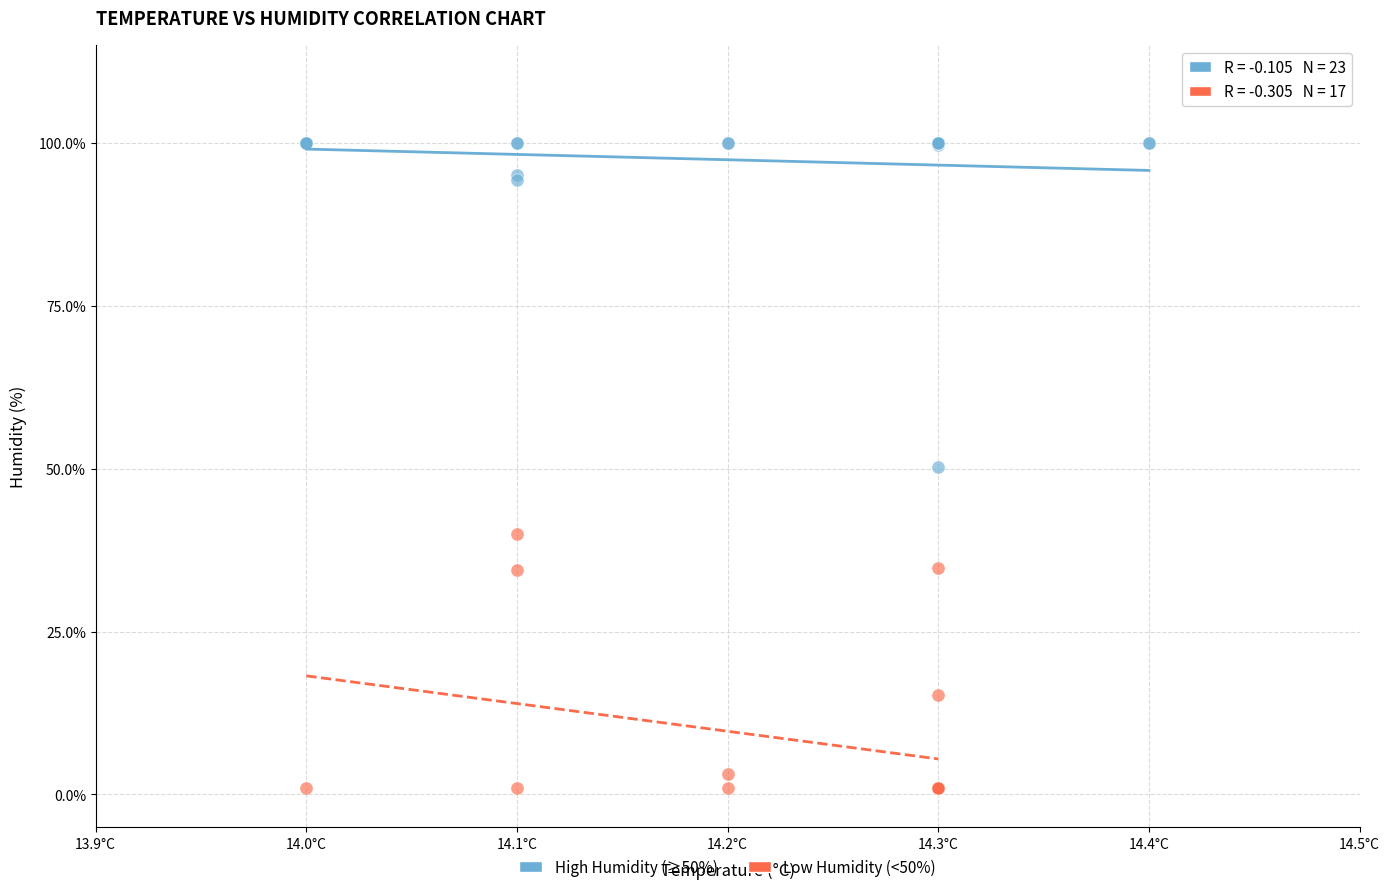

What are all the series names shown in the legend?

High Humidity (≥50%), Low Humidity (<50%)